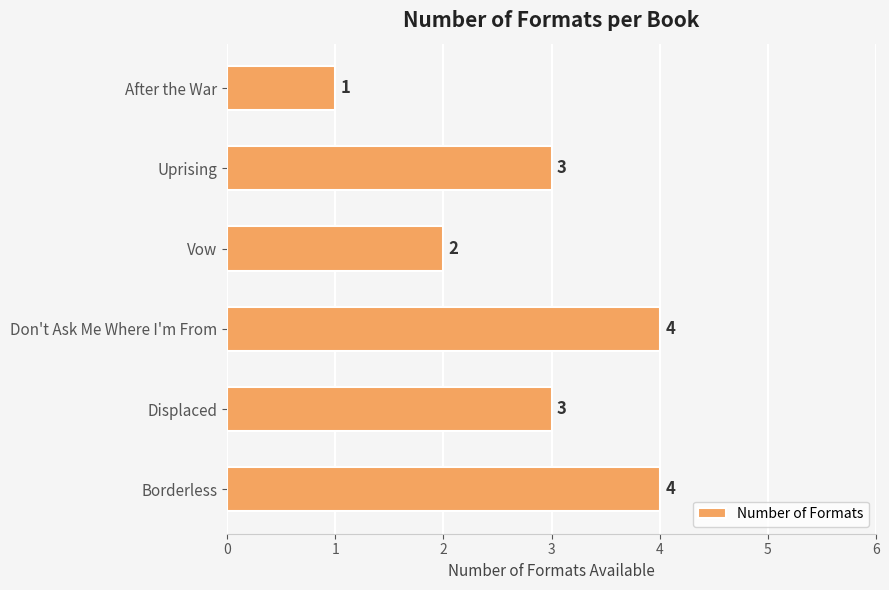

Is it true that the value at After the War is 0?

False